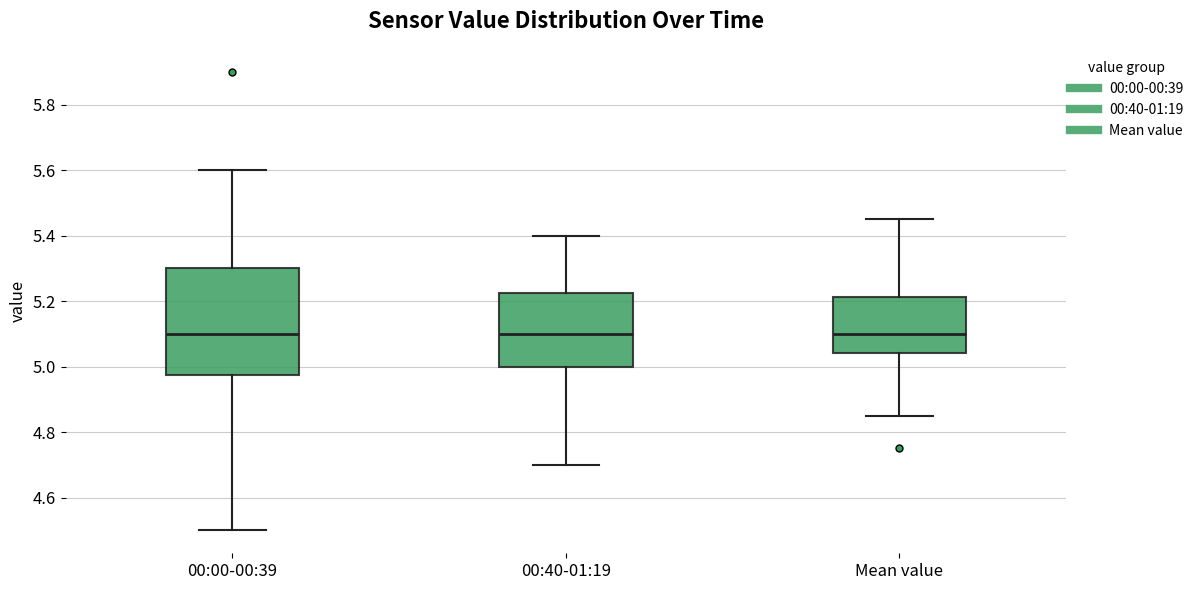

Where is the upper edge of the box for 00:40-01:19 on the y-axis? The values are not printed on the chart, so give them approximately, as read against the axis.

5.22